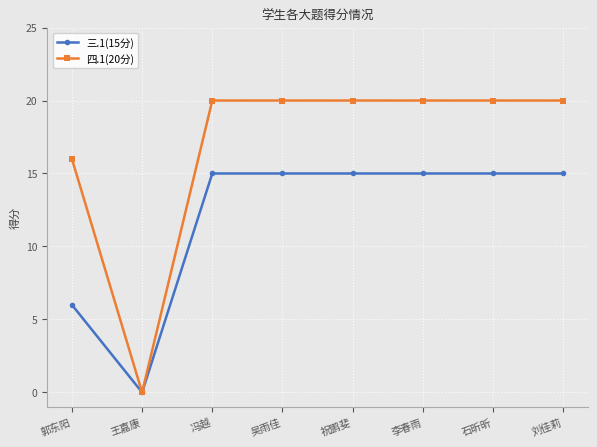

What is the total value across all series at 李春雨?

35